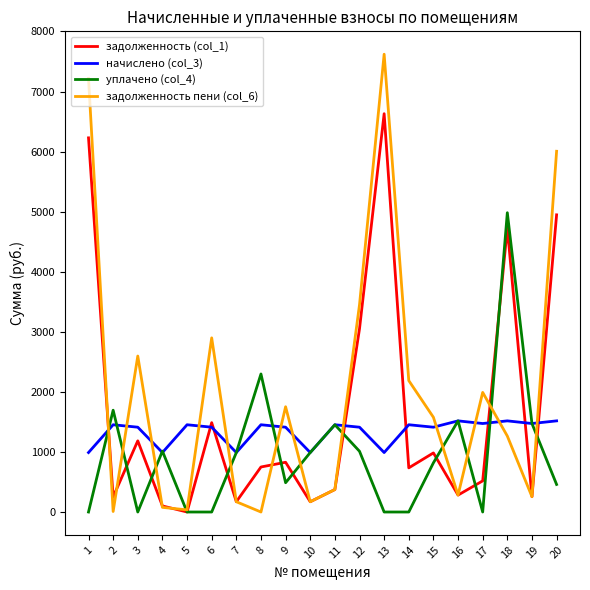

Is the value of задолженность (col_1) at 8 greater than the value of уплачено (col_4) at 8?

No